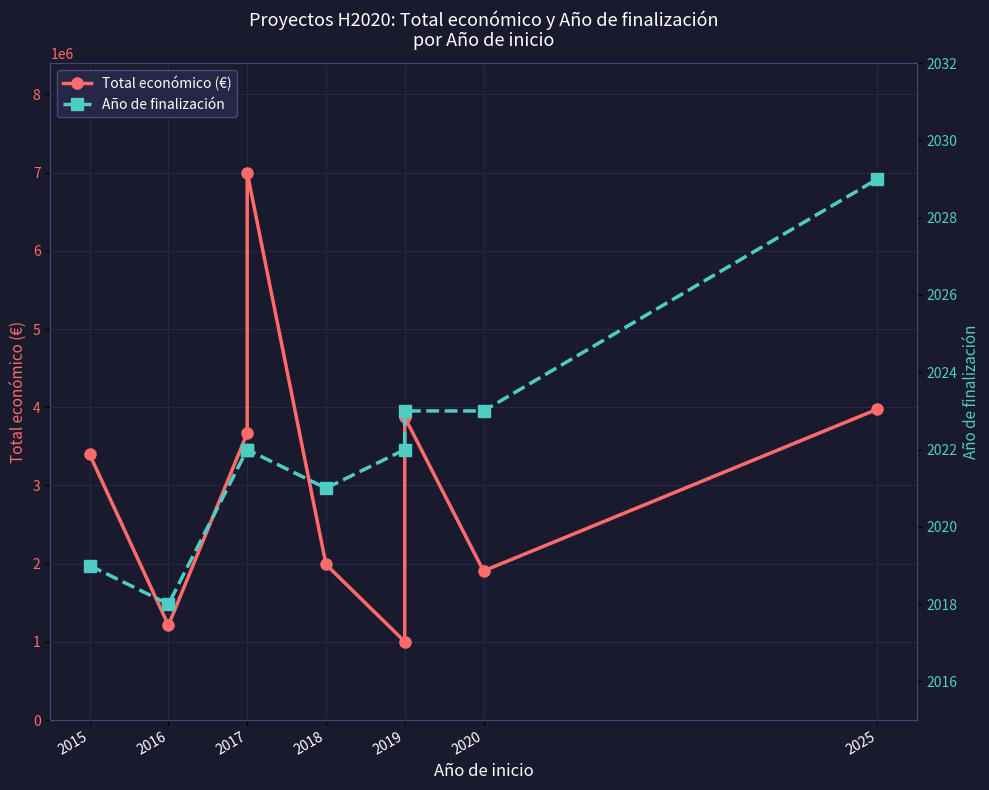

Which series has the widest spread of values?

Total económico (€)